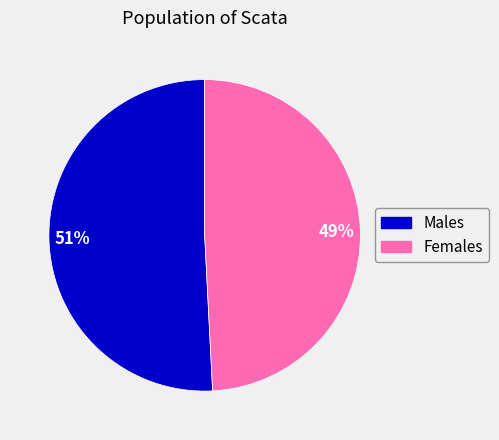

Is there any slice that represents more than half of the pie?

Yes